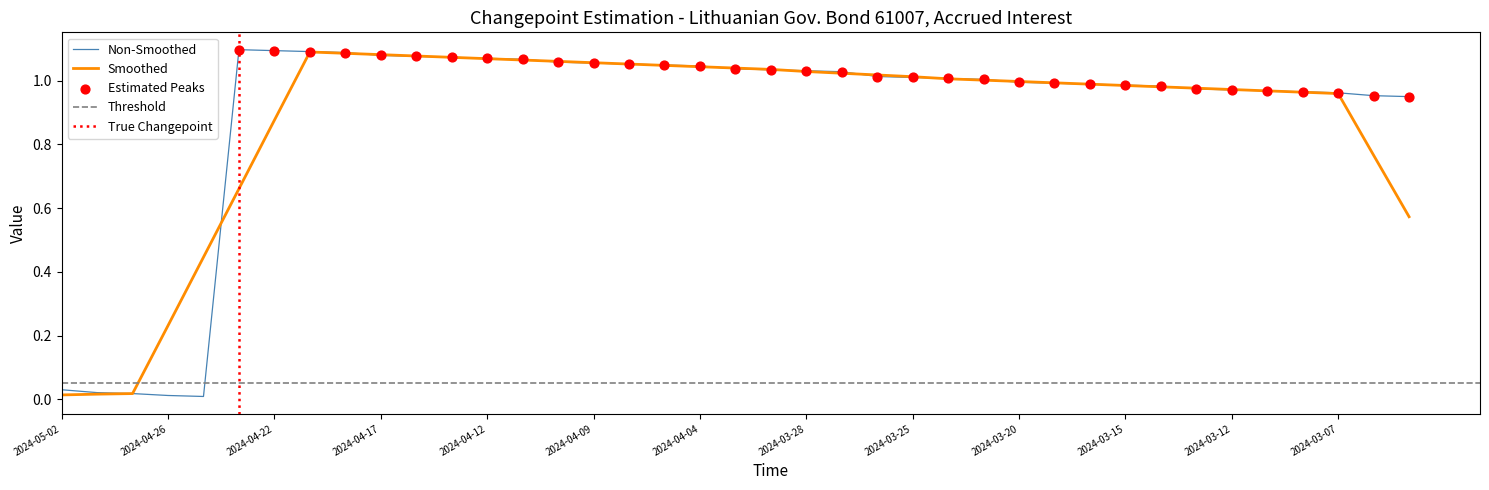

Which has a higher value, 2024-03-15 or 2024-03-19?

2024-03-19